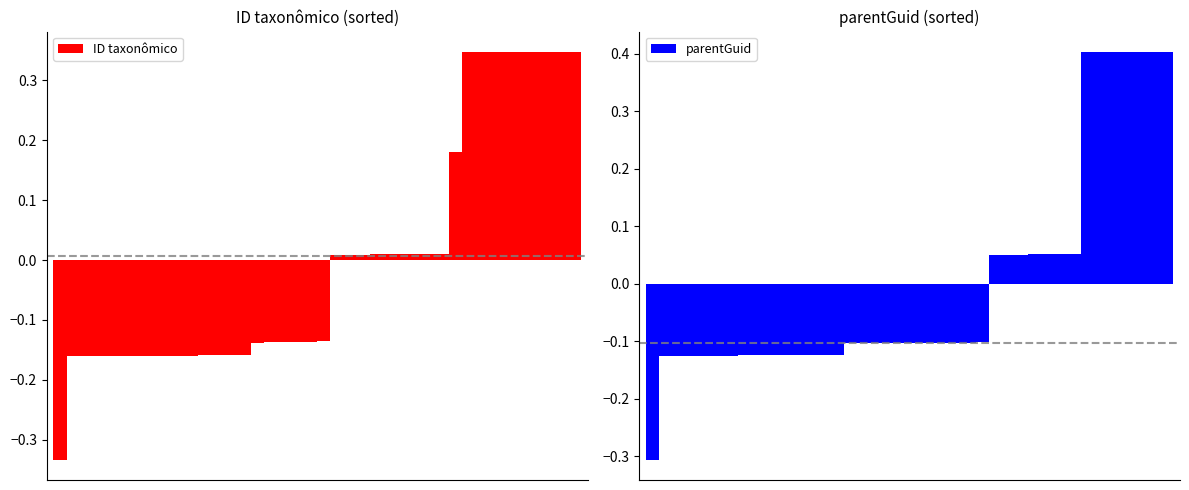

Which category has the highest value in the ID taxonômico series?

39